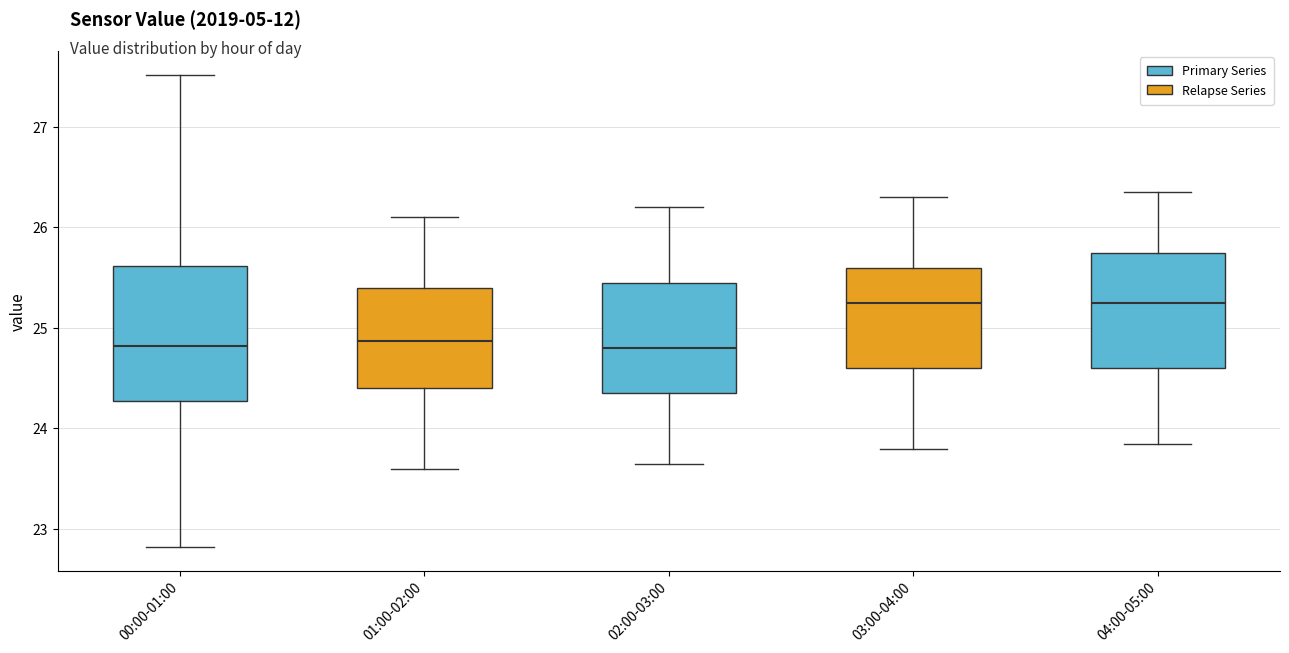

Where does the median line of the box for 04:00-05:00 sit on the y-axis? The values are not printed on the chart, so give them approximately, as read against the axis.

25.3